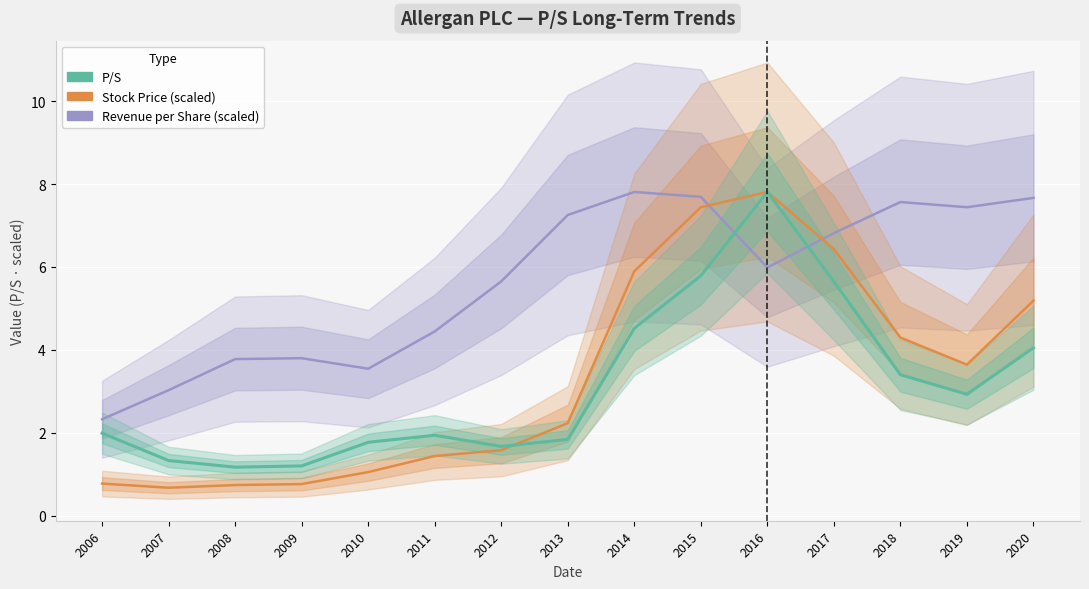

Which series changed the most between 2010 and 2015?

Stock Price (scaled)